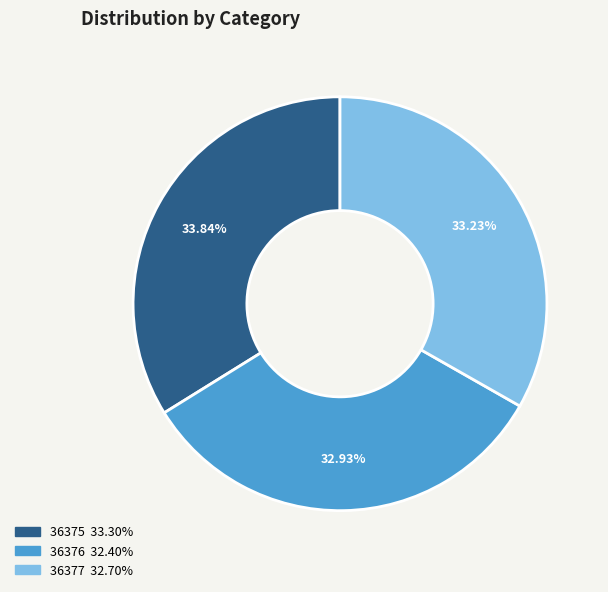

To the nearest percent, what percentage of the pie is 36377?

33%